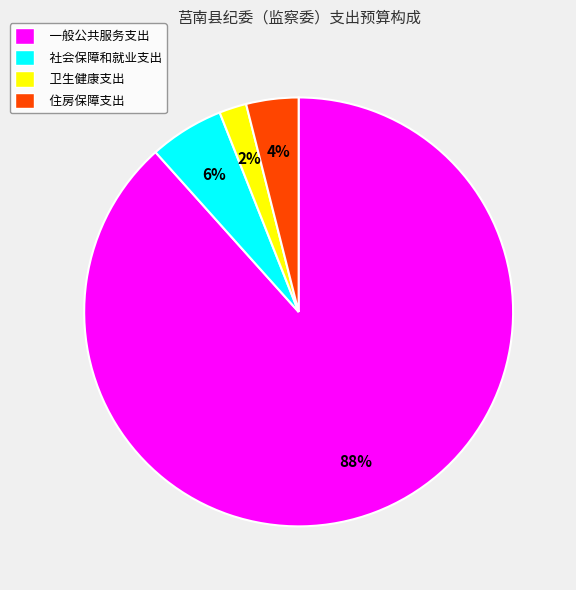

Approximately how many times larger is the value at 住房保障支出 compared to 社会保障和就业支出?

0.7